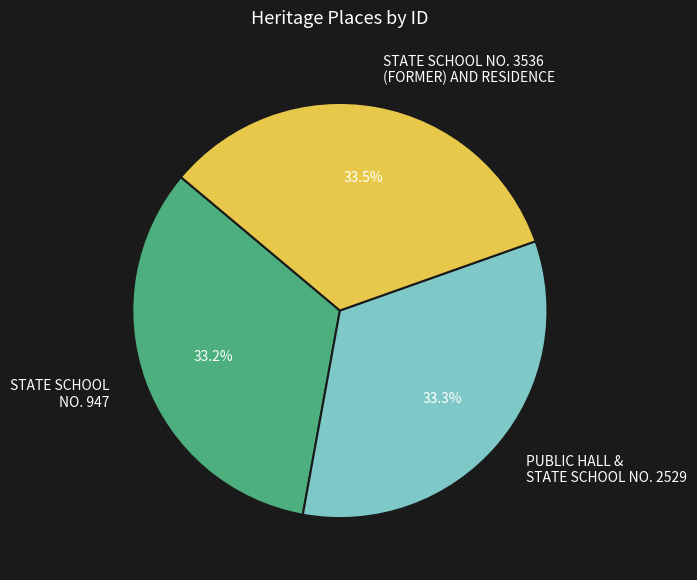

Does PUBLIC HALL & STATE SCHOOL NO. 2529 account for over 50% of the chart?

No